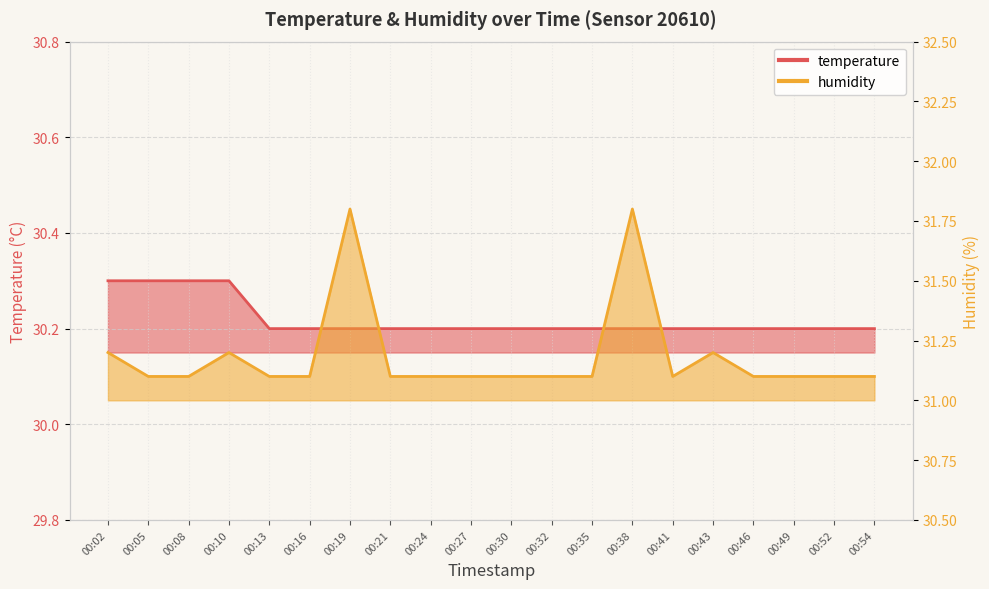

How many categories are shown in the chart?

20